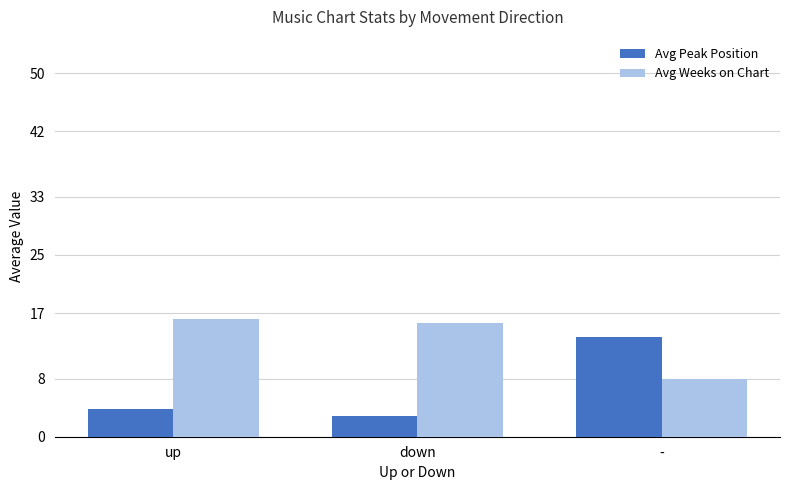

What is the label of the 3rd bar from the left?

-